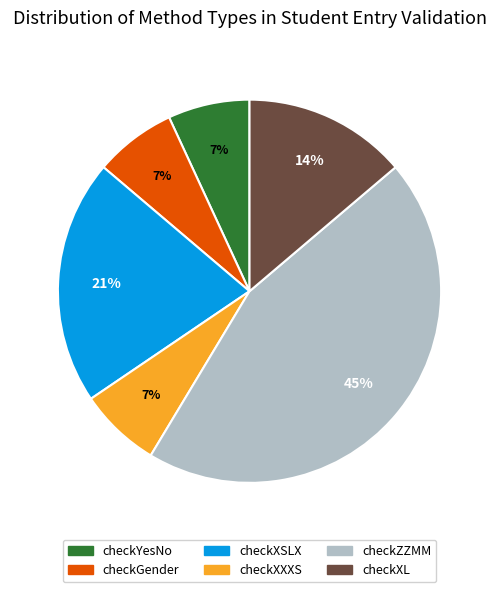

What percentage is the checkYesNo slice, to the nearest percent?

7%